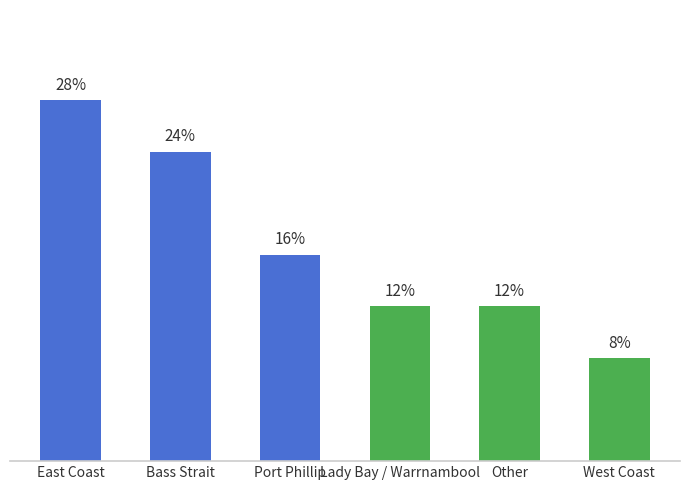

Where does the data first go above 16?

East Coast